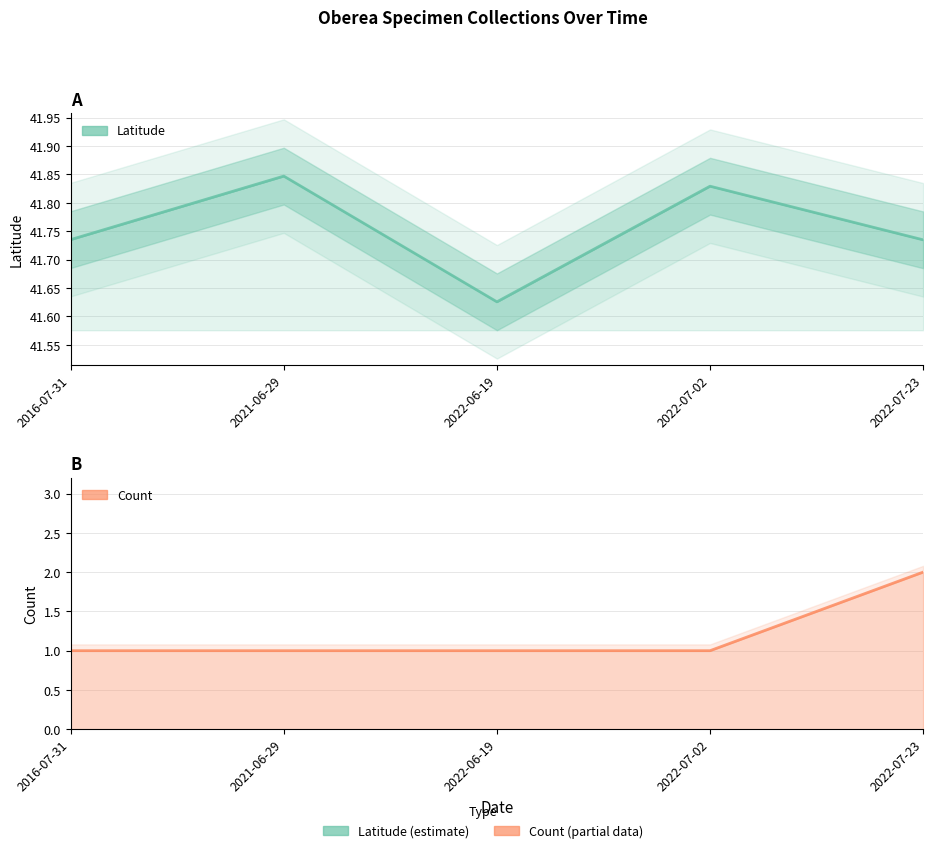

Is it true that Latitude equals 72.8 at 2016-07-31?

False